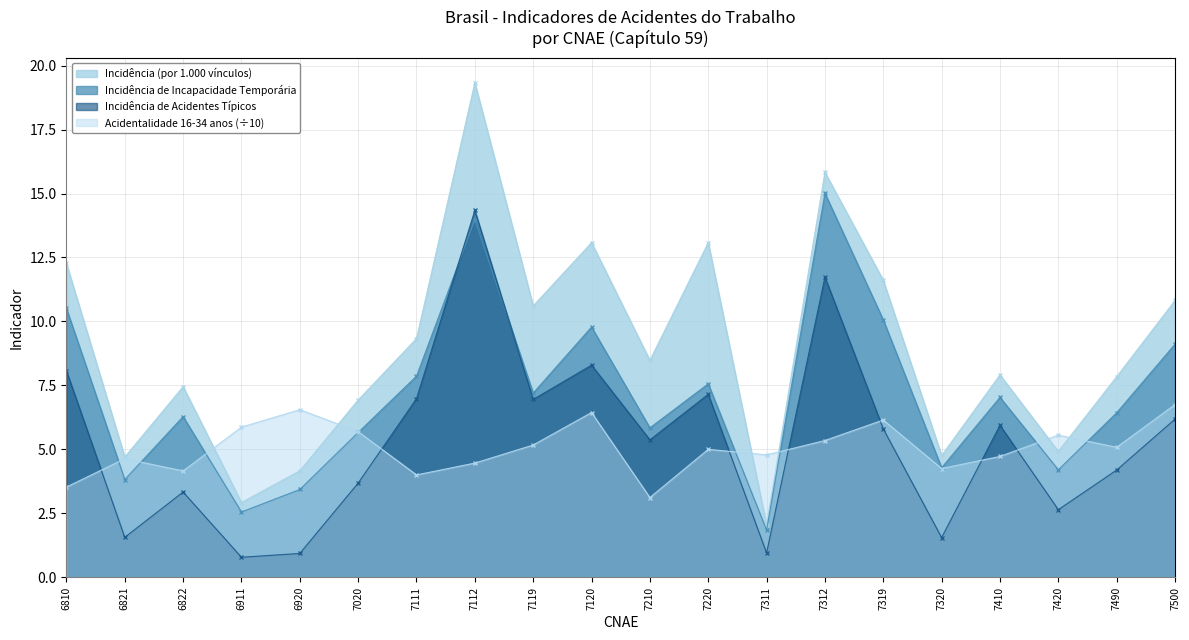

How many interior local peaks does the Incidência de Incapacidade Temporária series have?

6